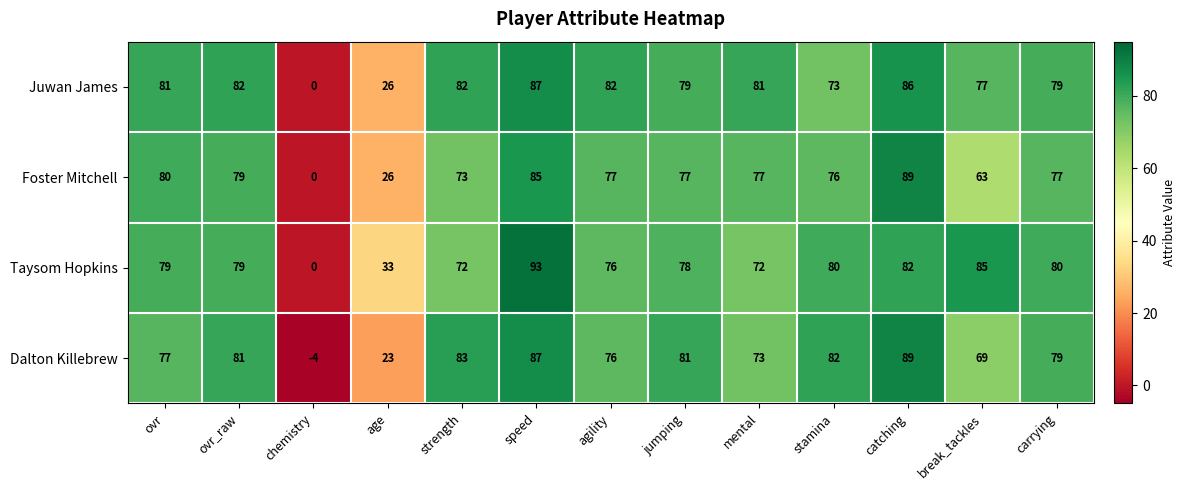

What is the average value of the Juwan James series?

70